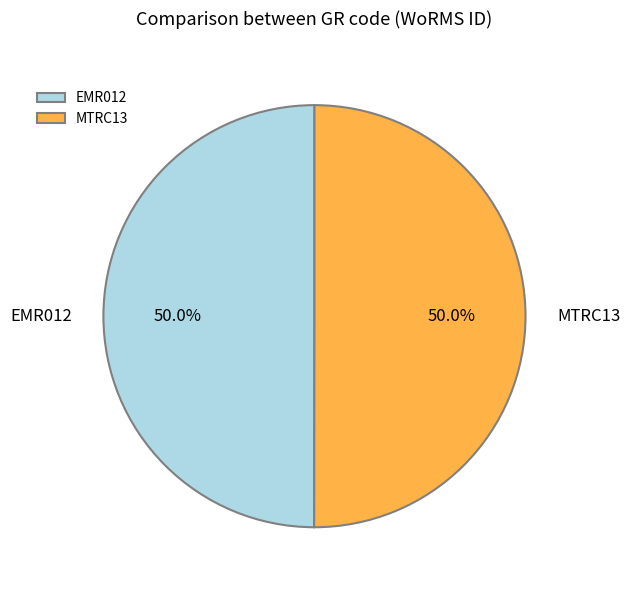

How much of the chart is everything except MTRC13?

50.0%